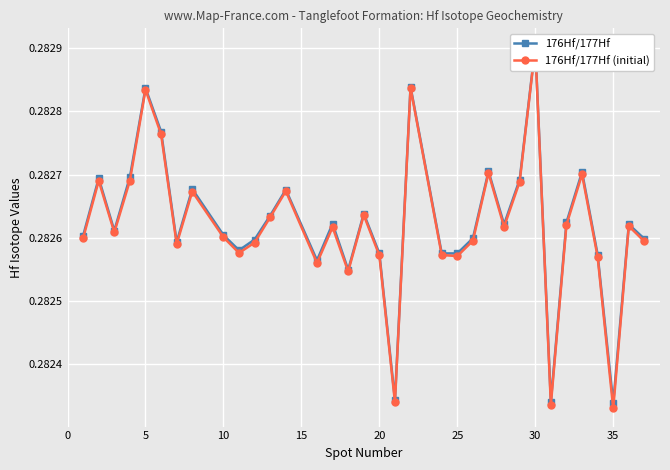

The 176Hf/177Hf series shows 0.3 at 5. True or false?

True